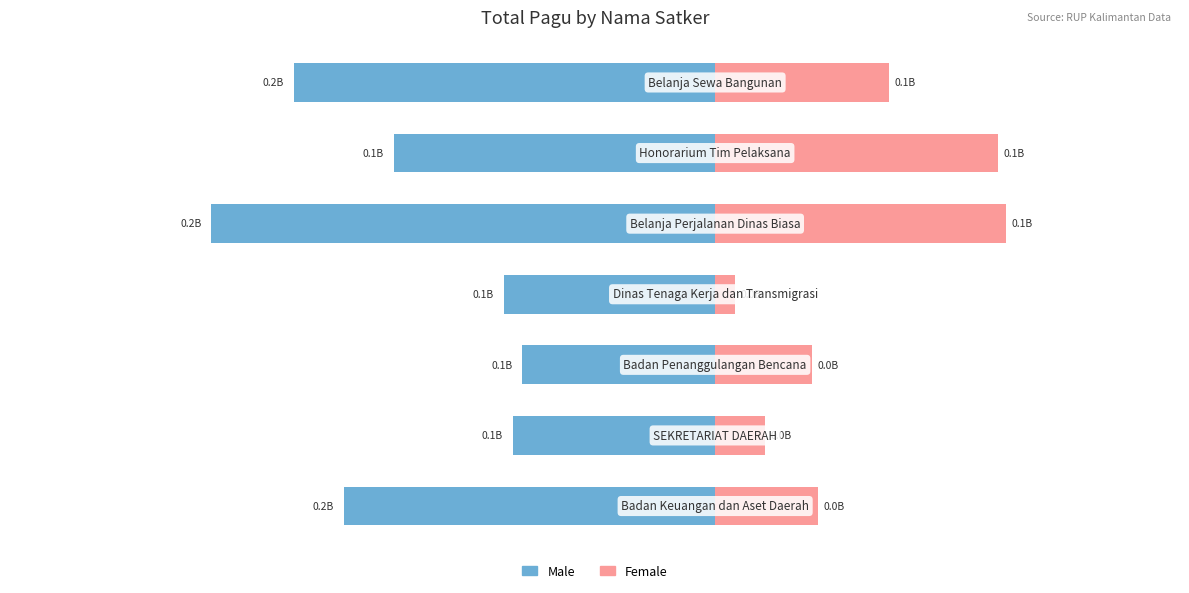

What are all the series names shown in the legend?

Male, Female